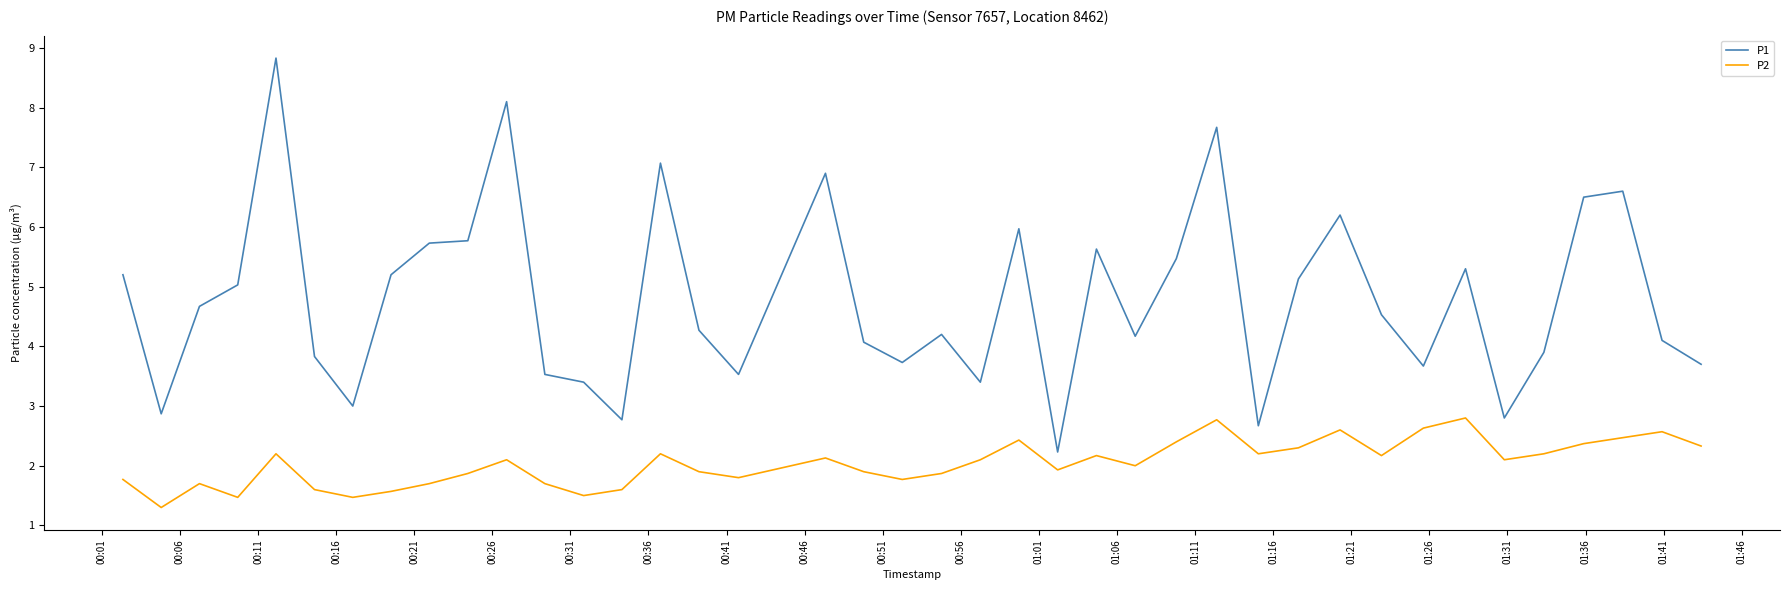

What is the highest value of the P1 series?

8.8